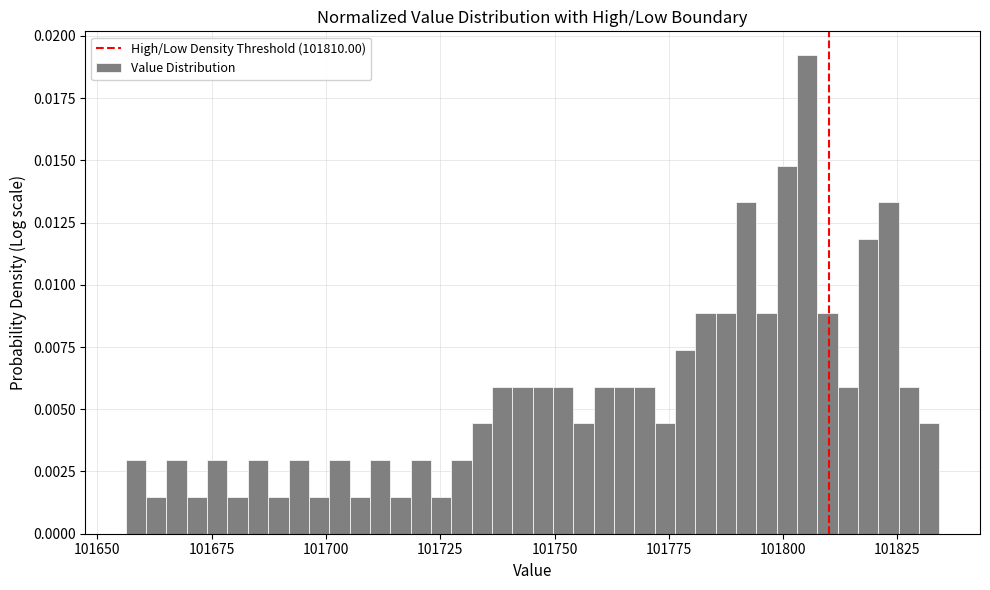

Read against the x-axis, roughly where is the centre of the tallest bar?

101805